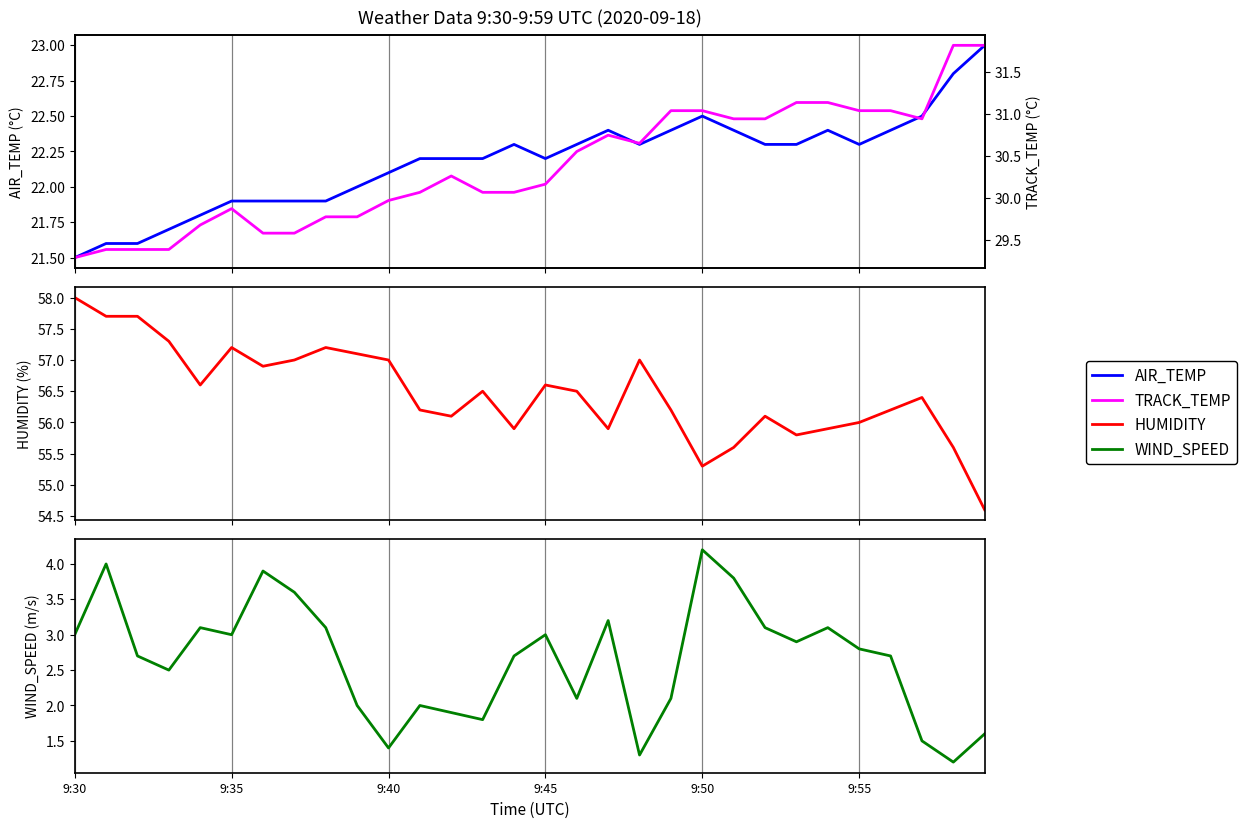

Where is TRACK_TEMP nearest to the value 30?

9:40